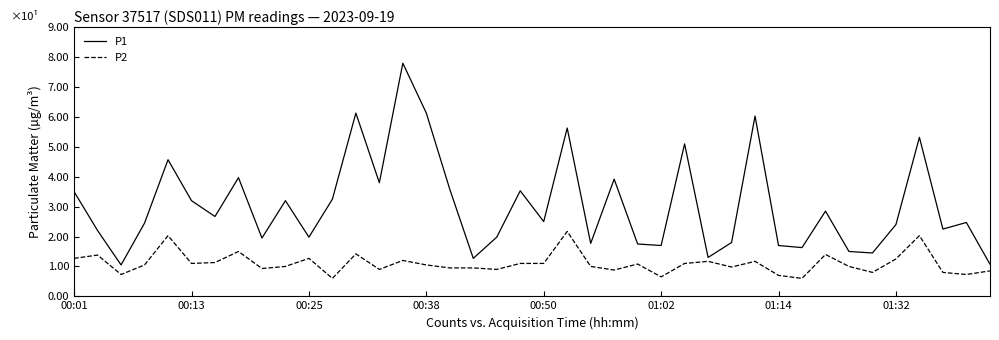

What is the difference between the maximum and minimum values in the P2 series?

1.6